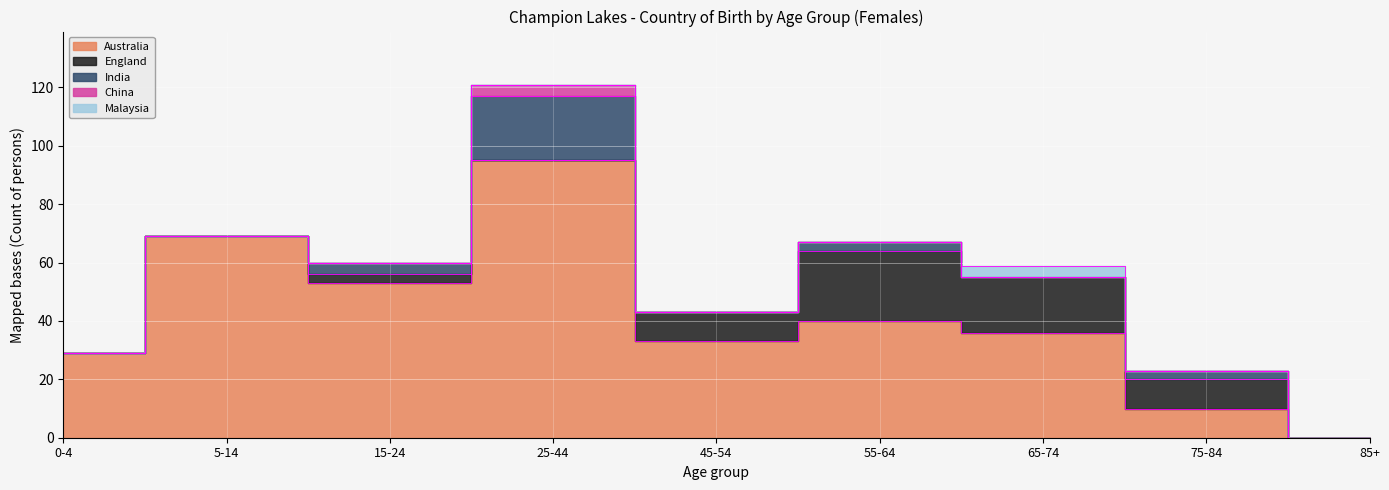

How many intersections are there between Malaysia and India?

2